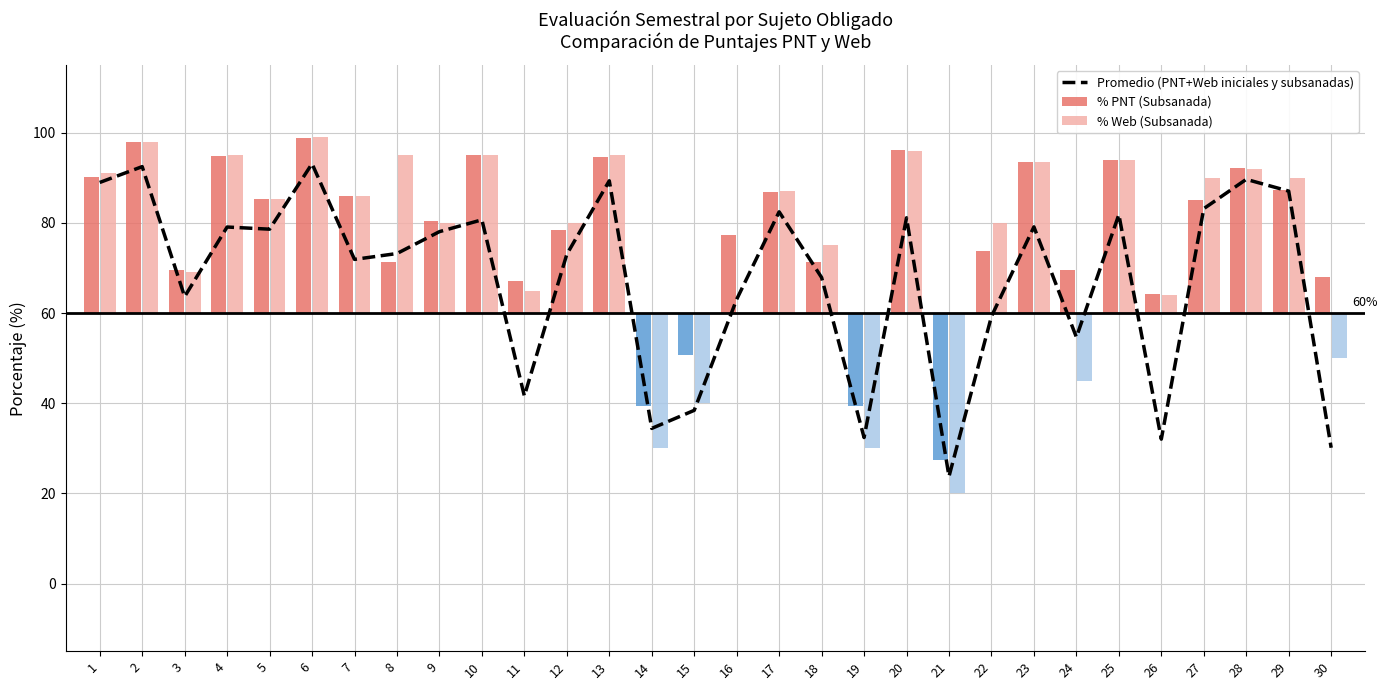

Rank the categories by value from highest to lowest.

6, 2, 28, 13, 1, 29, 27, 17, 25, 20, 10, 23, 4, 5, 9, 8, 12, 7, 18, 3, 16, 22, 24, 11, 15, 14, 19, 26, 30, 21